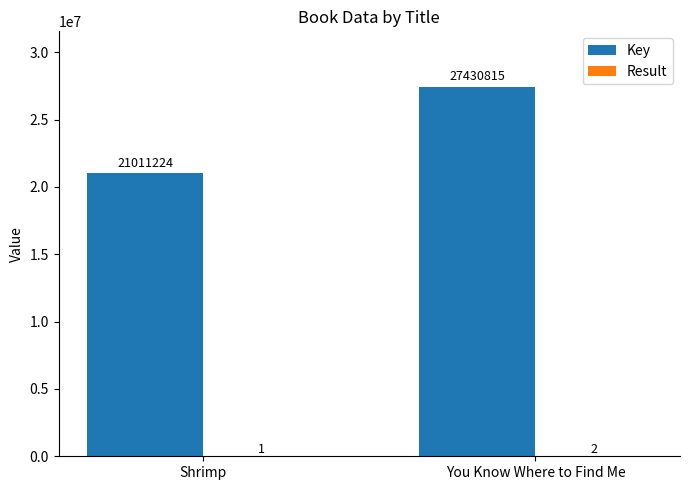

What is the sum of the Key values at You Know Where to Find Me and Shrimp?

48442039